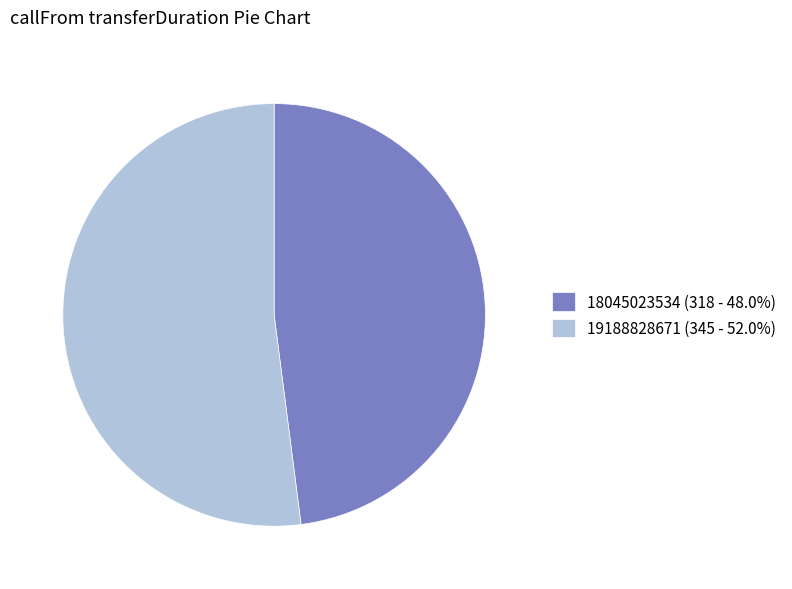

What is the ratio of the value at 19188828671 (345 - 52.0%) to the value at 18045023534 (318 - 48.0%)?

1.1